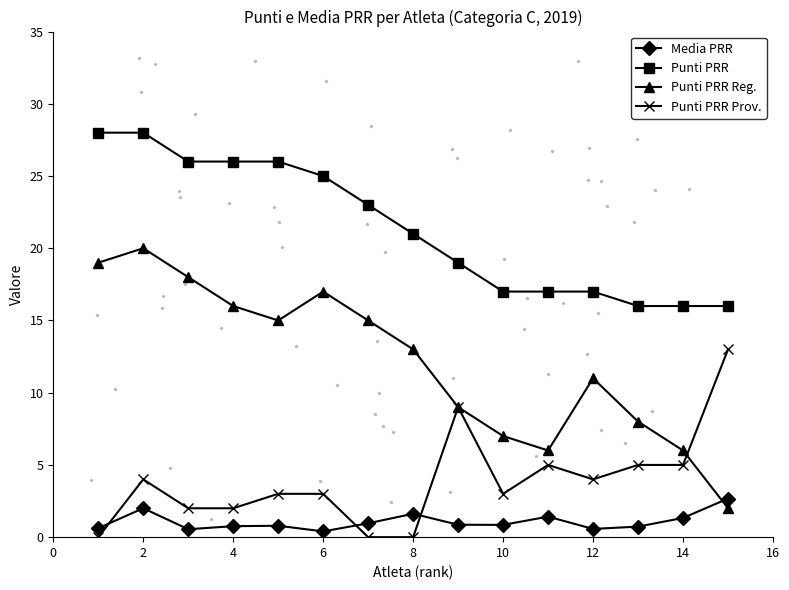

What are all the series names shown in the legend?

Media PRR, Punti PRR, Punti PRR Reg., Punti PRR Prov.